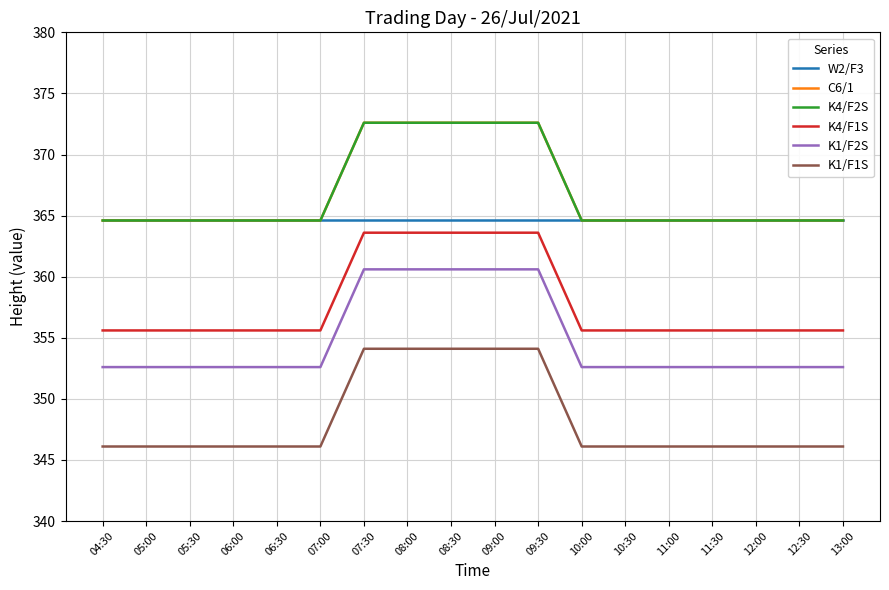

Does the chart display data point markers on the line(s)?

No